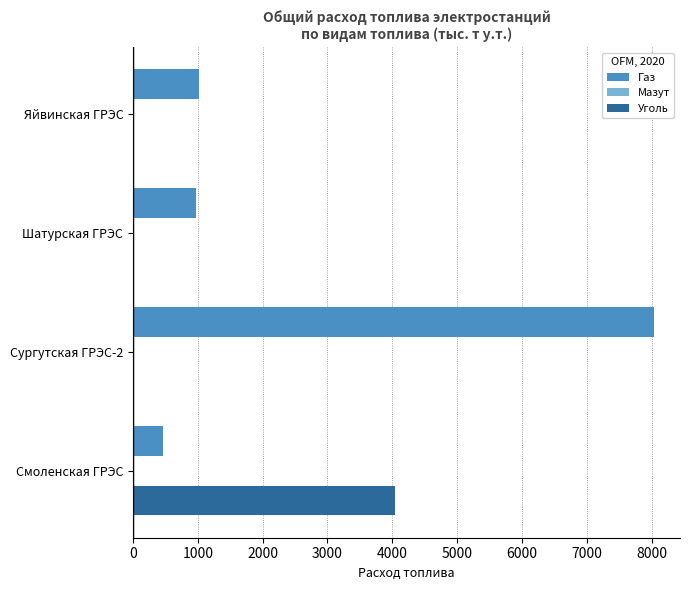

Which category has the highest value across all series?

Сургутская ГРЭС-2